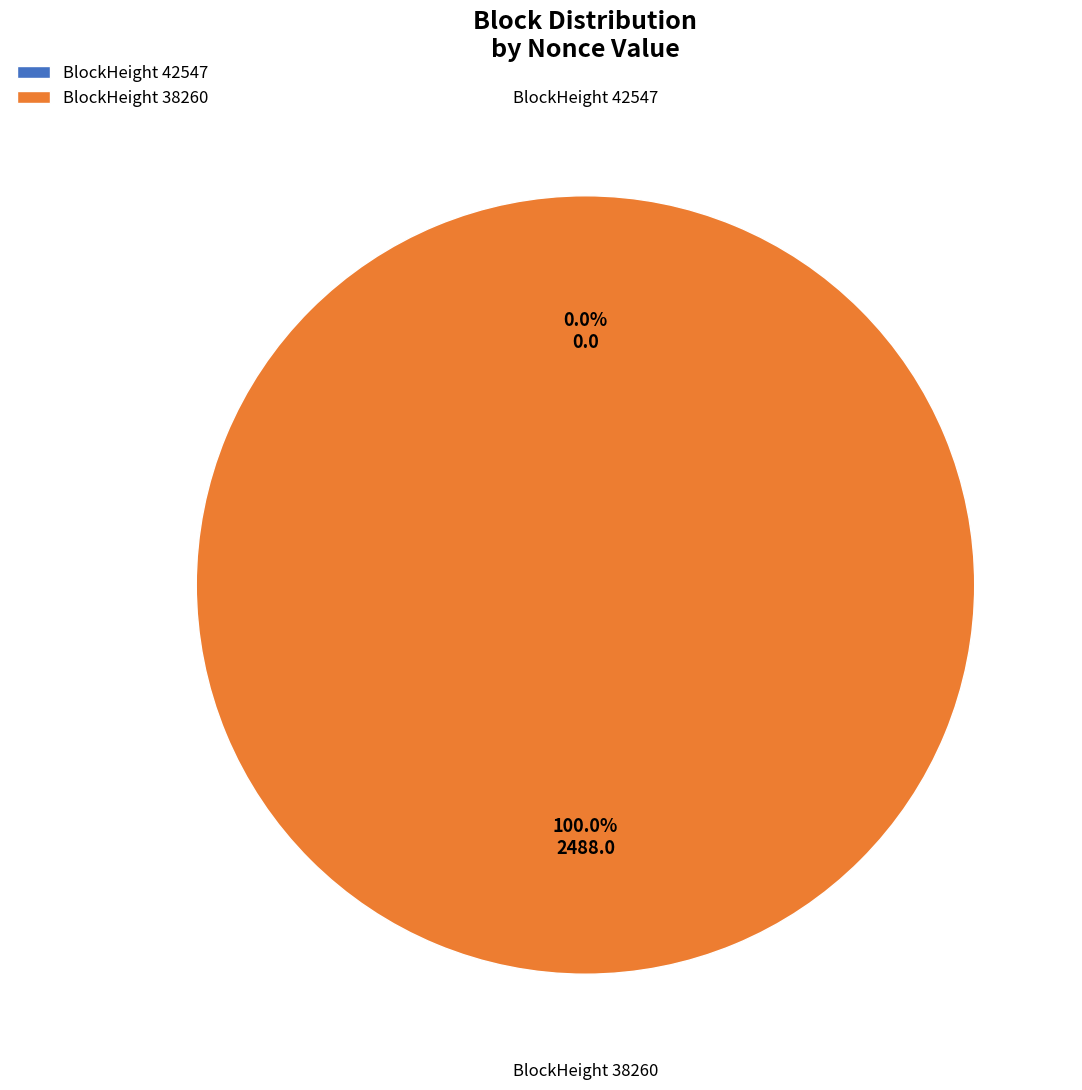

What is the largest slice in the pie chart?

38260